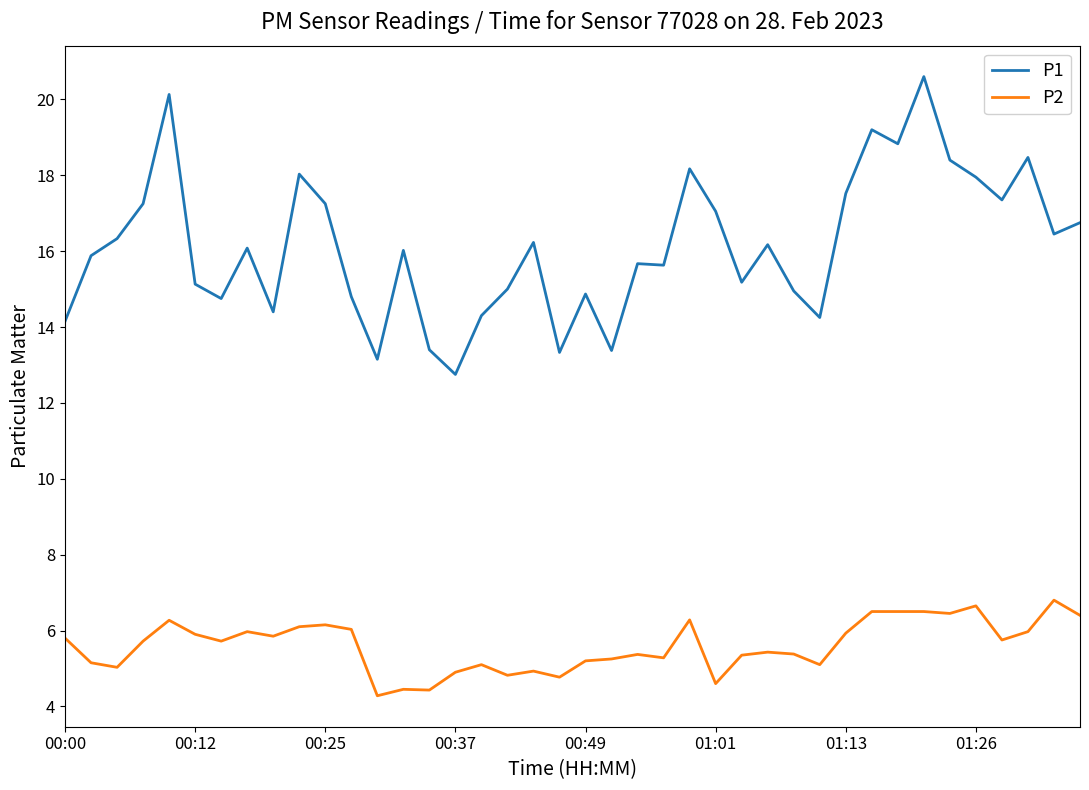

Which series has the largest range (max minus min)?

P1